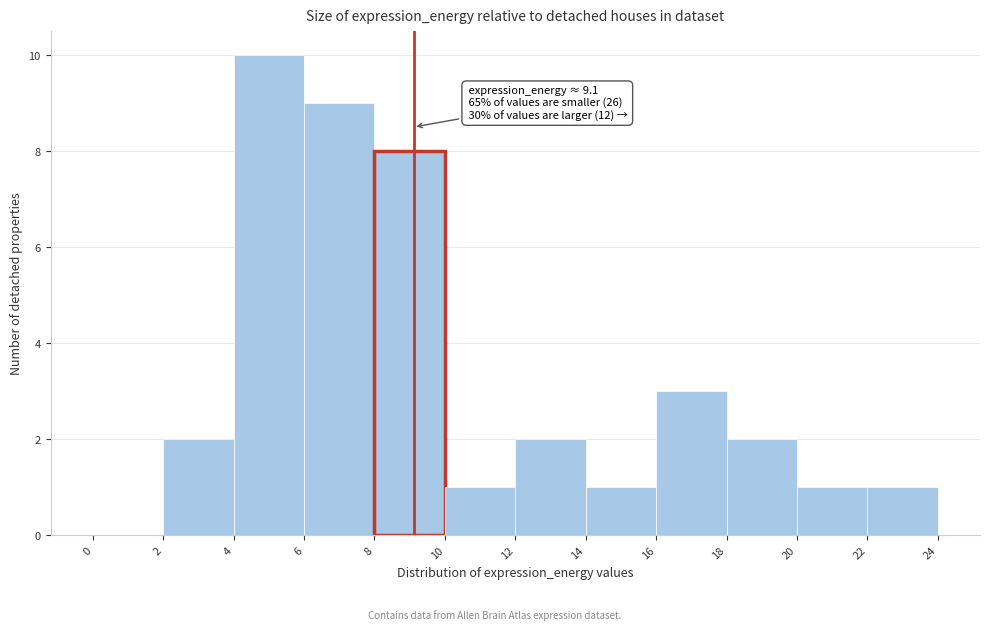

Which range on the x-axis has the tallest bar?

4 to 6